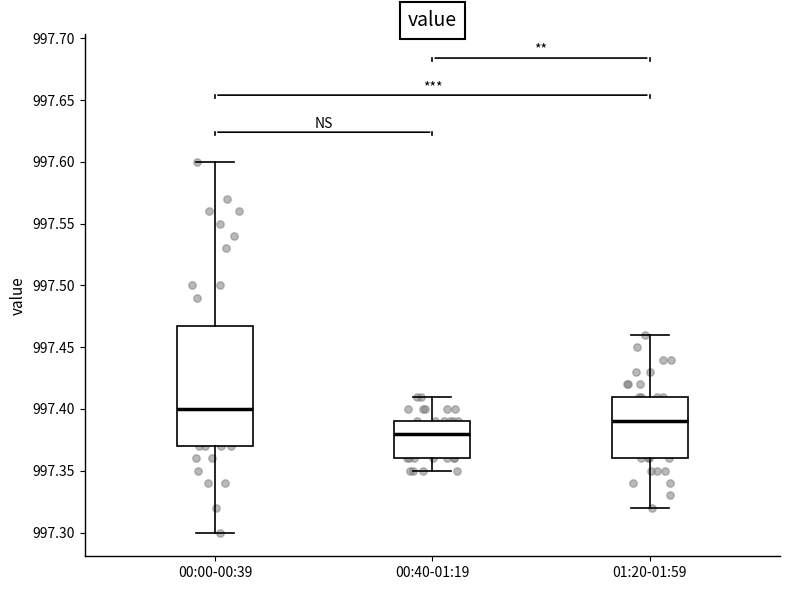

Where is the upper edge of the box for 00:40-01:19 on the y-axis? The values are not printed on the chart, so give them approximately, as read against the axis.

997.39